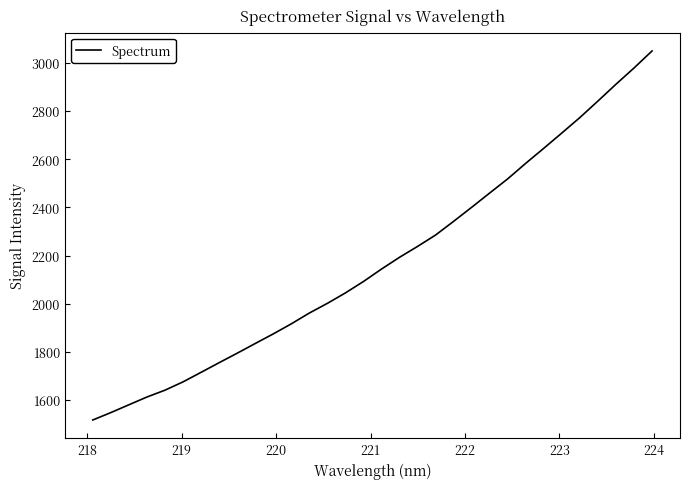

What is the greatest value displayed?

3049.5